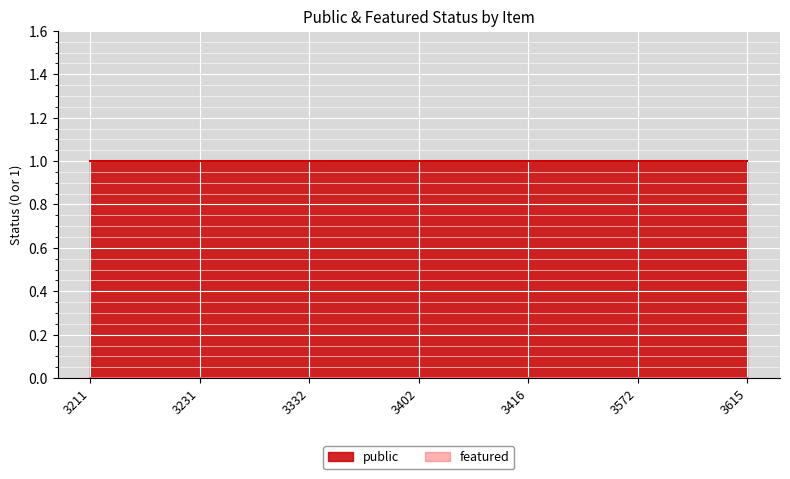

Reading left to right, what are all the values shown in this chart?

public: 1	1	1	1	1	1	1
featured: 0	0	0	0	0	0	0